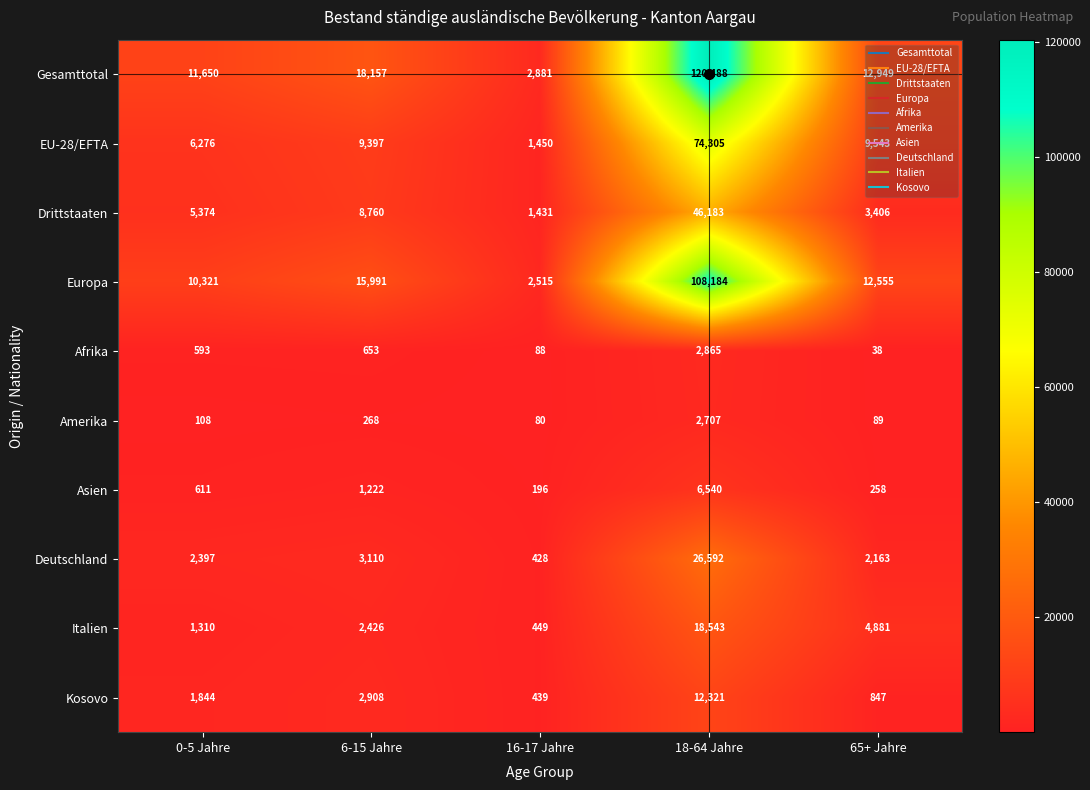

What is the difference between the highest and lowest values at 18-64 Jahre?

117781